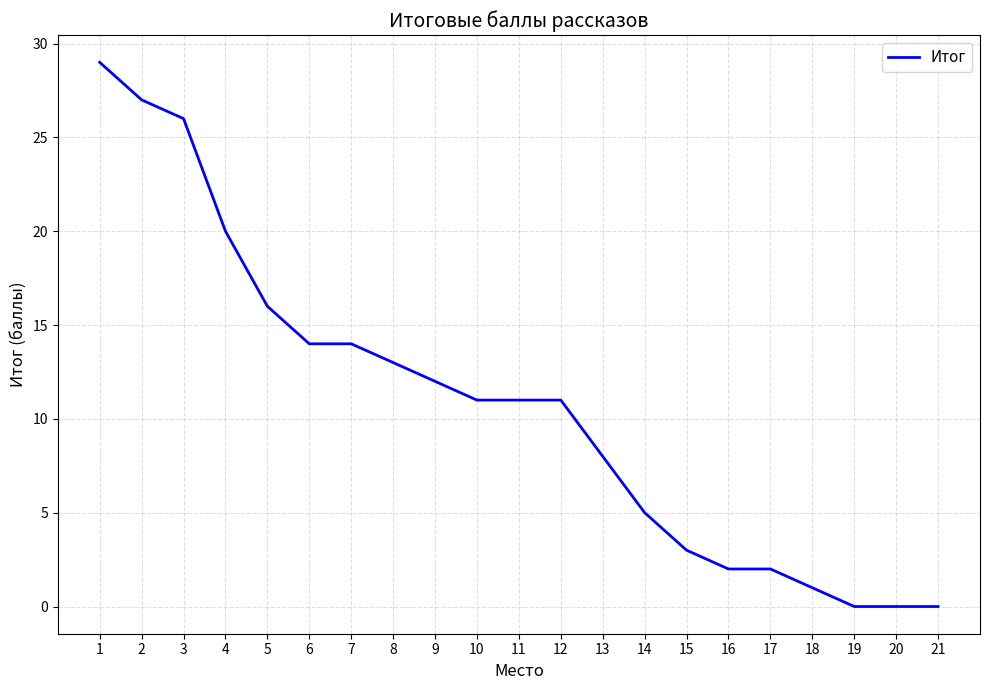

What is the change in value from 14 to 21?

-5